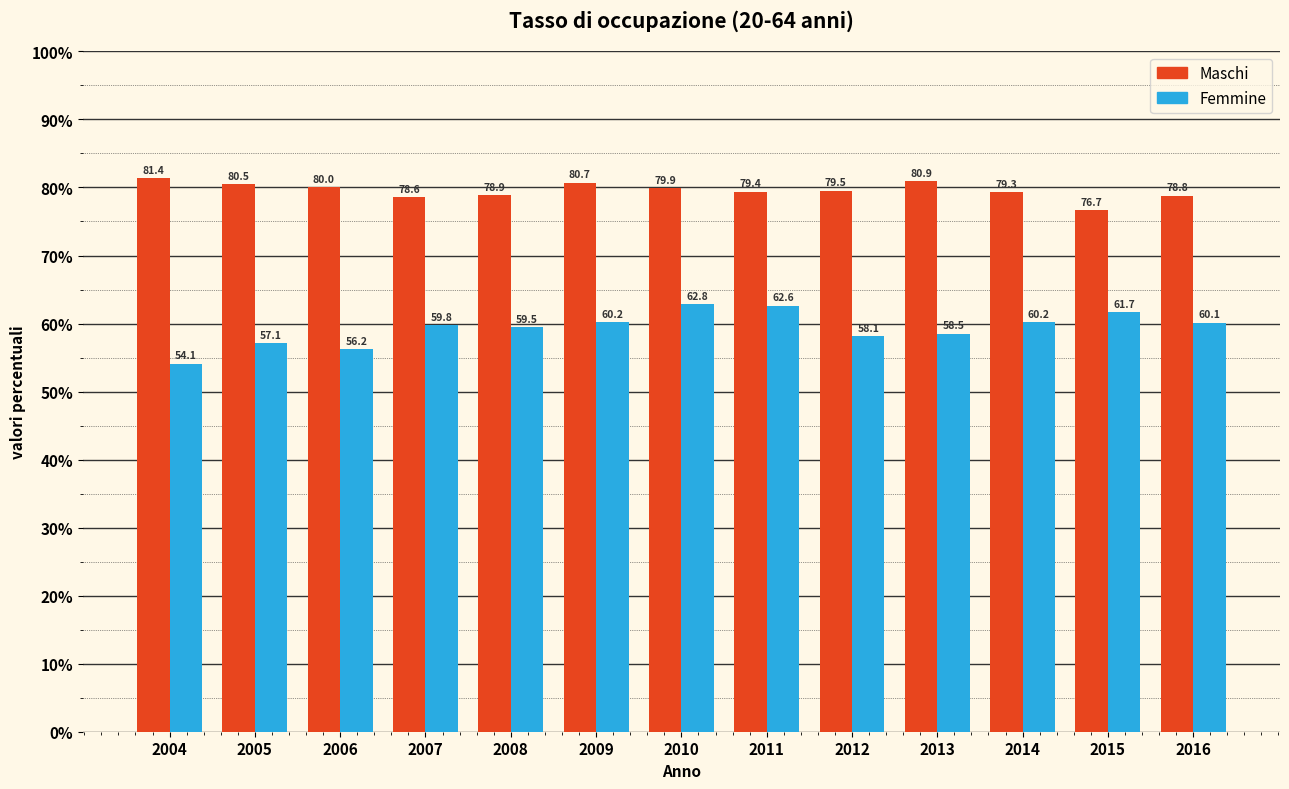

Is it true that Maschi equals 131.8 at 2008?

False